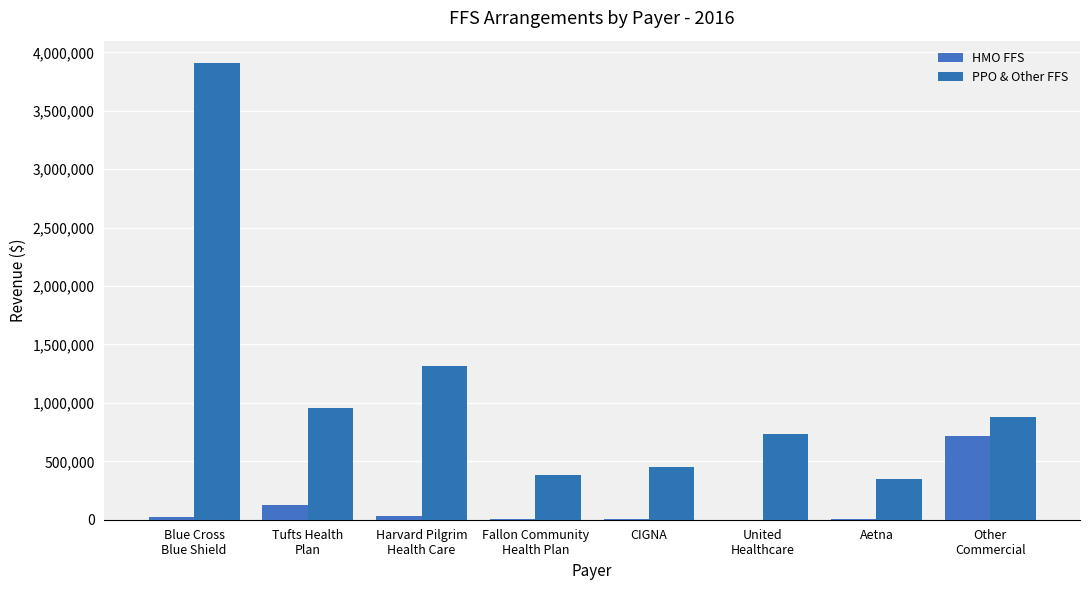

What is the sum of all HMO FFS values?

922018.4